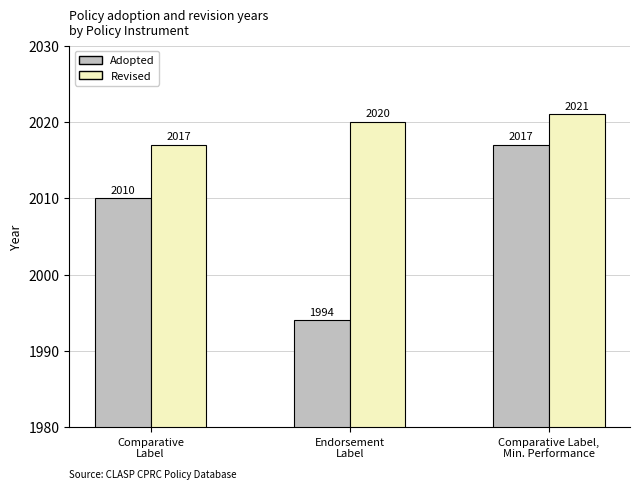

What is the label of the 3rd bar from the left?

Comparative Label,
Min. Performance